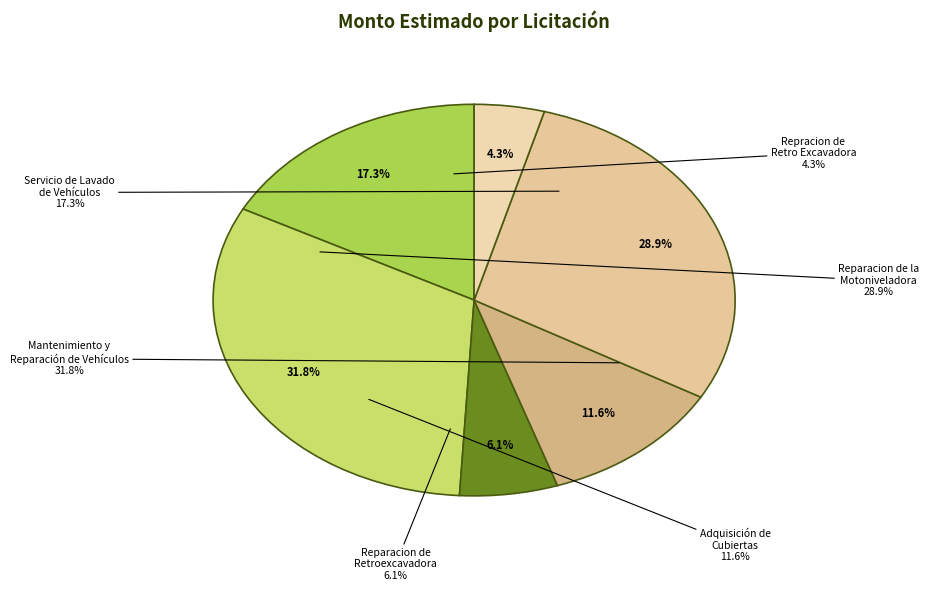

What percentage is NOT represented by Reparacion de la
Motoniveladora?

71.1%